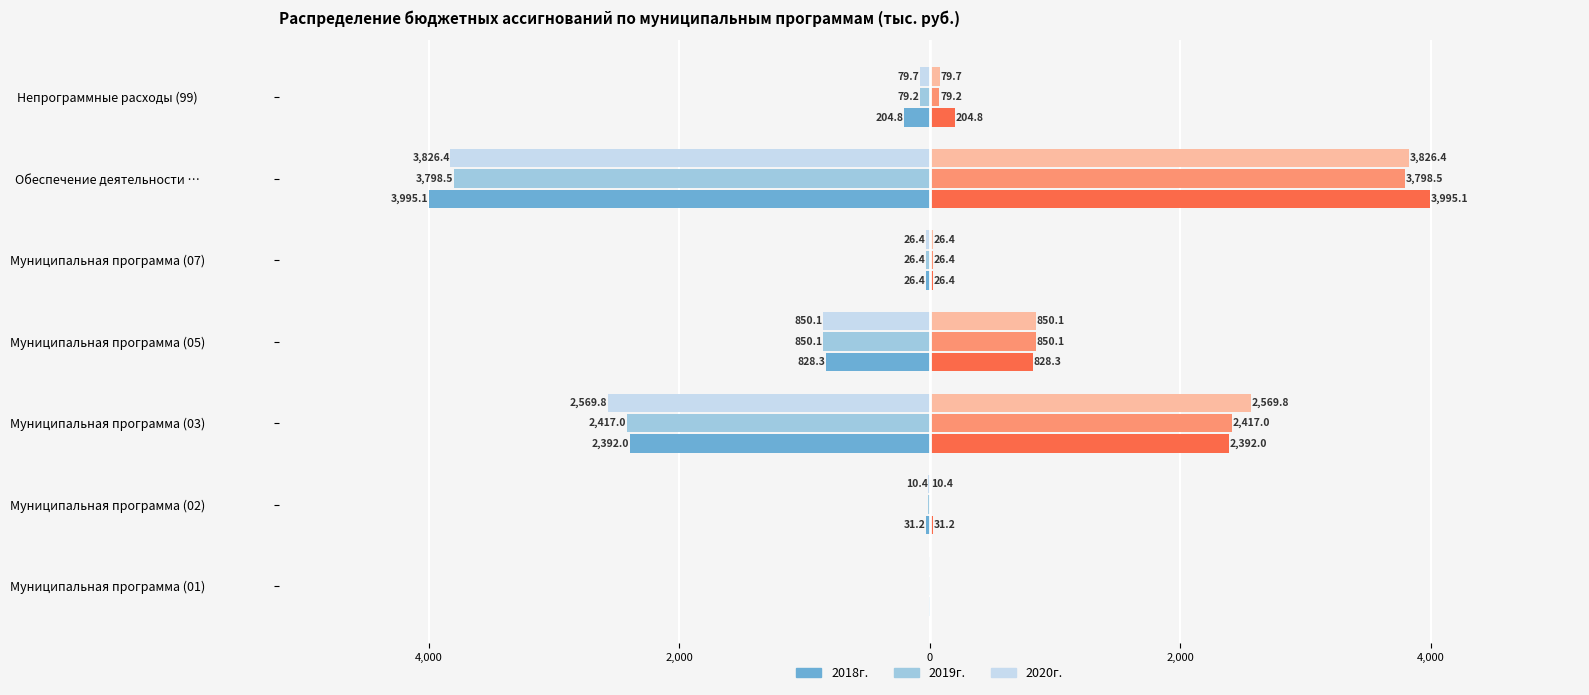

True or false: 2020г. (Право) has a value of 1399.7 at Обеспечение деятельности ….

False